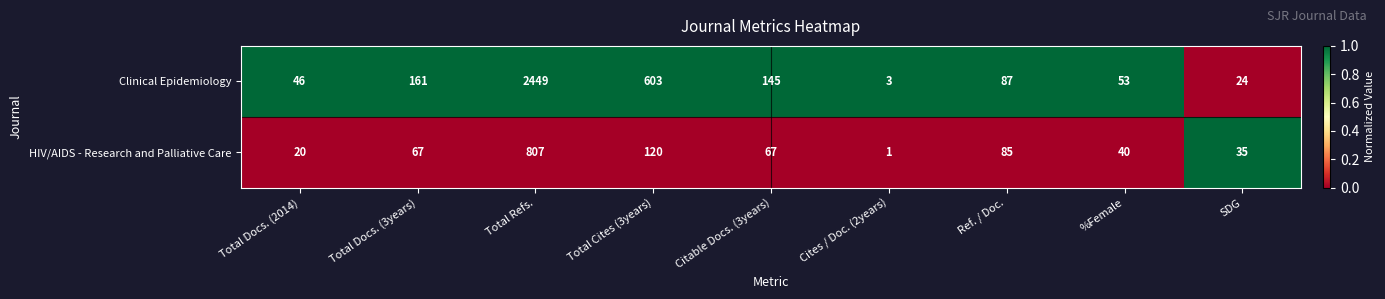

Read the Clinical Epidemiology value at Total Refs., to the nearest 50.

2450